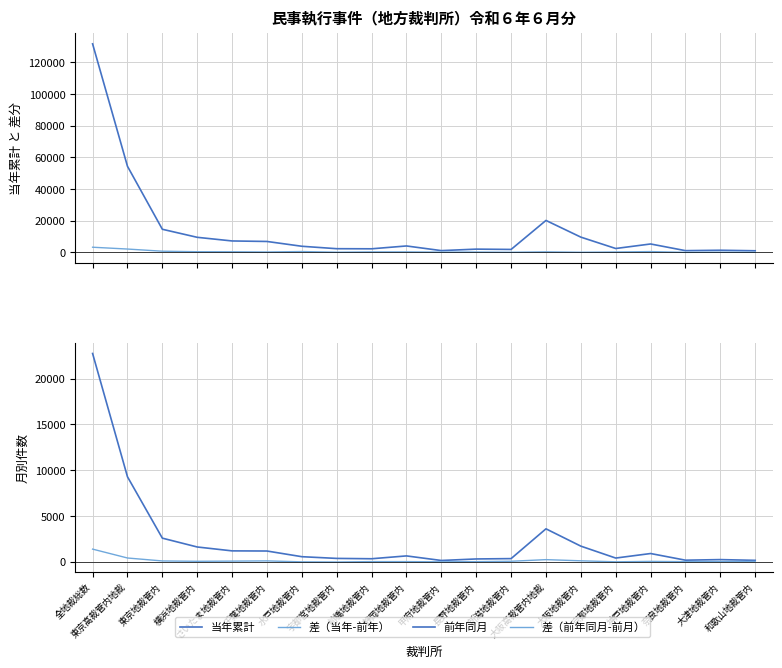

True or false: 当年累計 and 差（前年同月-前月） intersect in this chart.

False